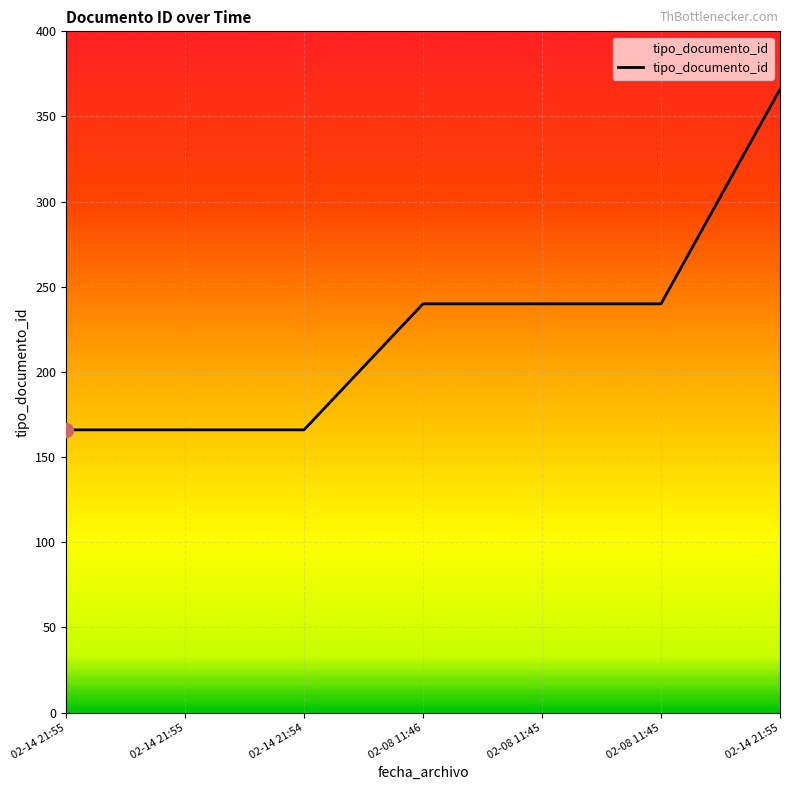

Is this an area chart (filled region under the line)?

No